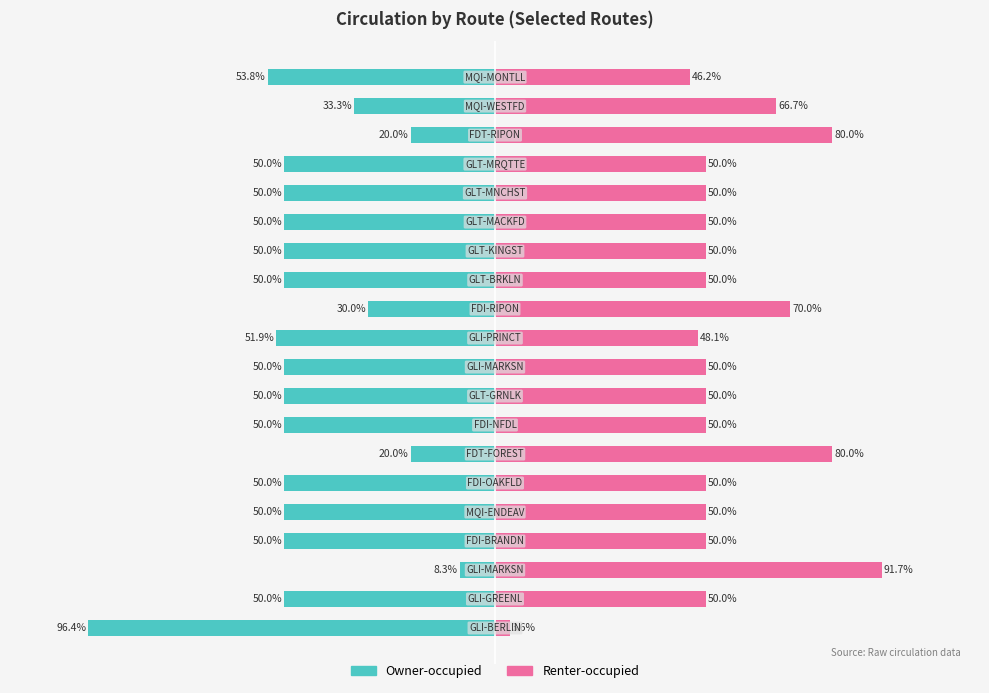

Which series has the largest range (max minus min)?

Owner-occupied